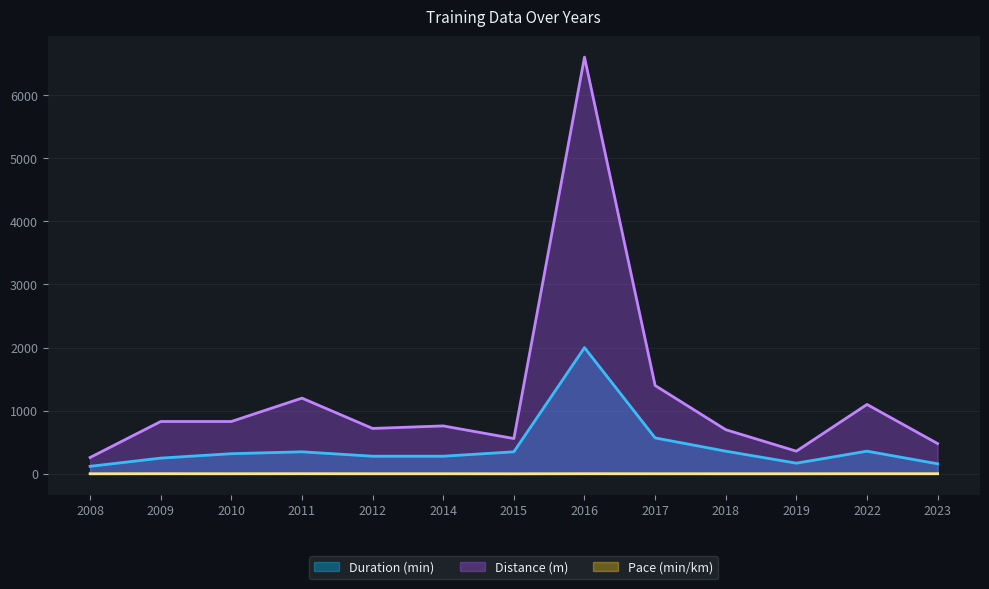

The Pace (min/km) series shows 4.2 at 2012. True or false?

False